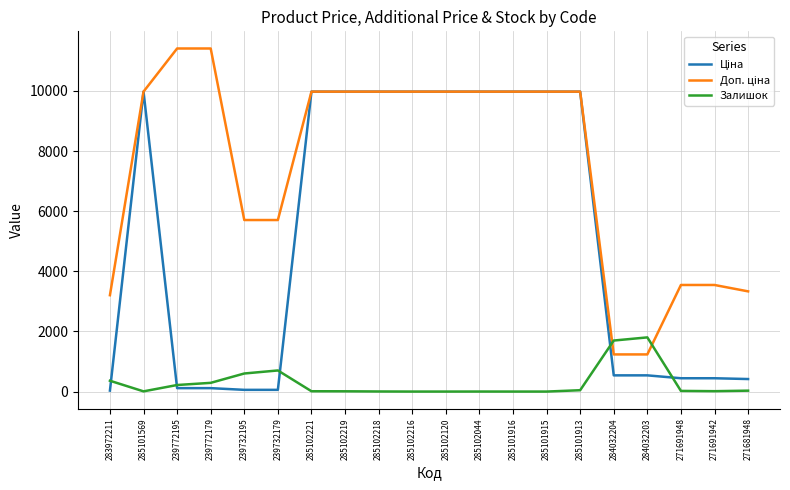

What is the label of the 7th point from the left?

285102221